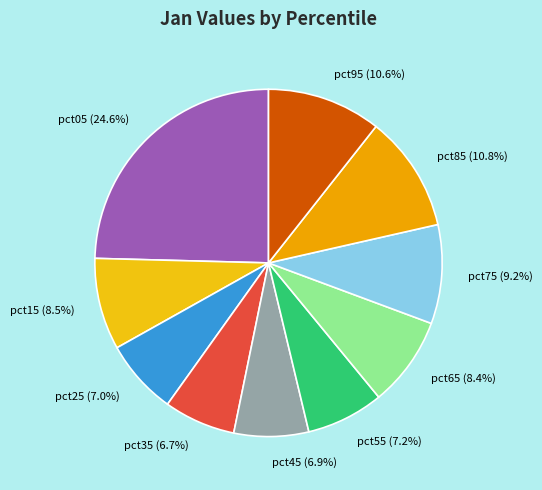

Do pct65 and pct85 together represent more than half of the pie?

No